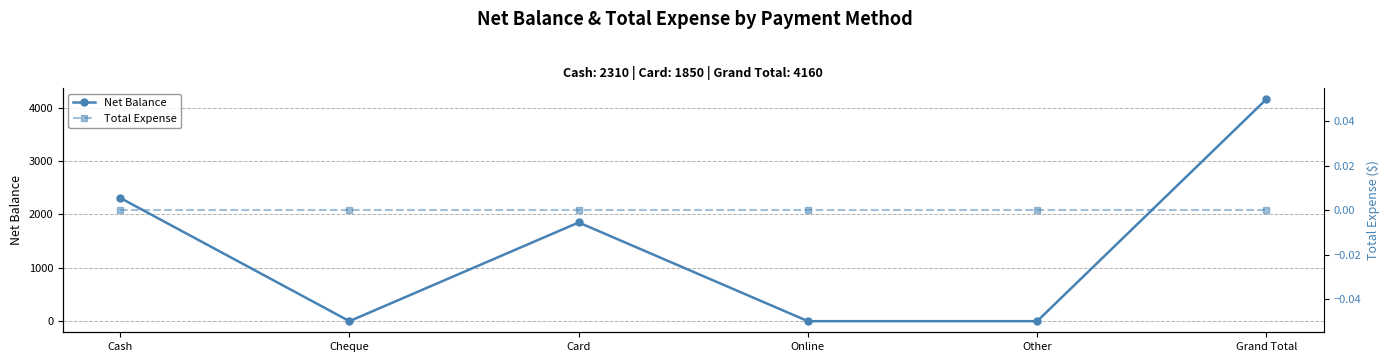

Is it true that Total Expense equals 0 at Cheque?

True